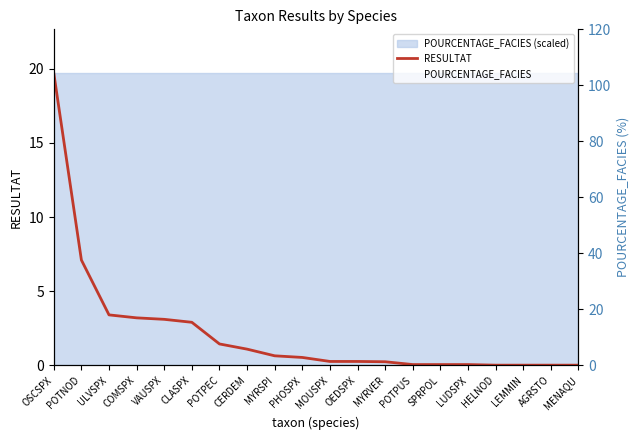

Which category has the highest value in the POURCENTAGE_FACIES series?

OSCSPX